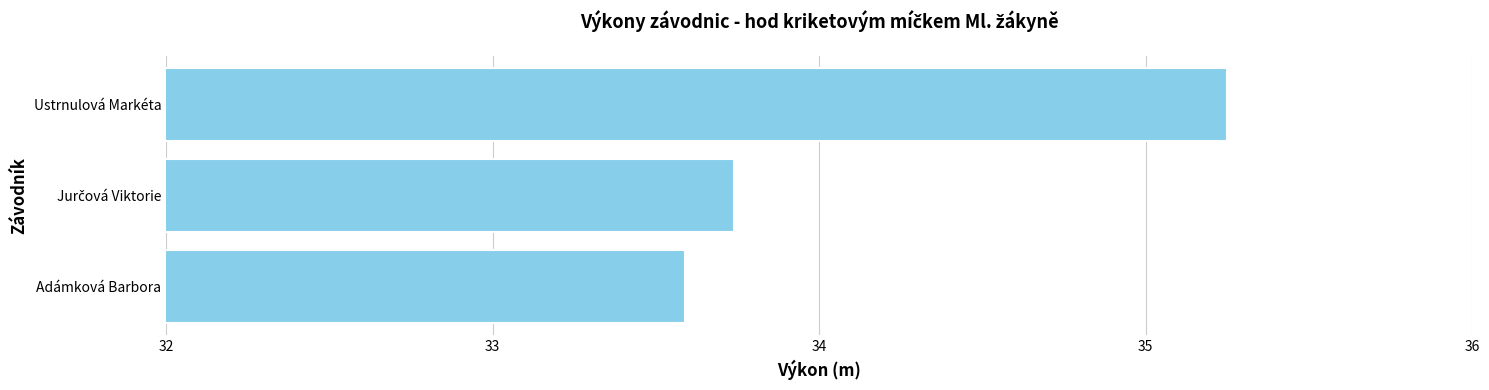

Is it true that the value at Ustrnulová Markéta is 23.5?

False